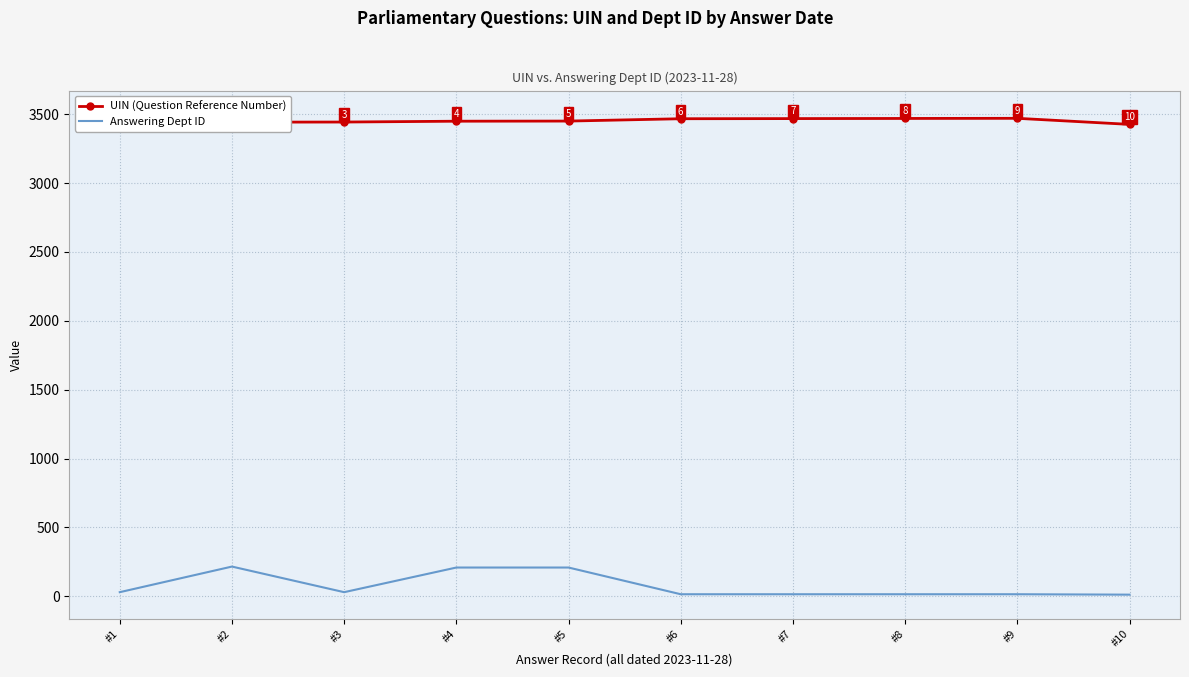

What is the greatest value displayed?

3498